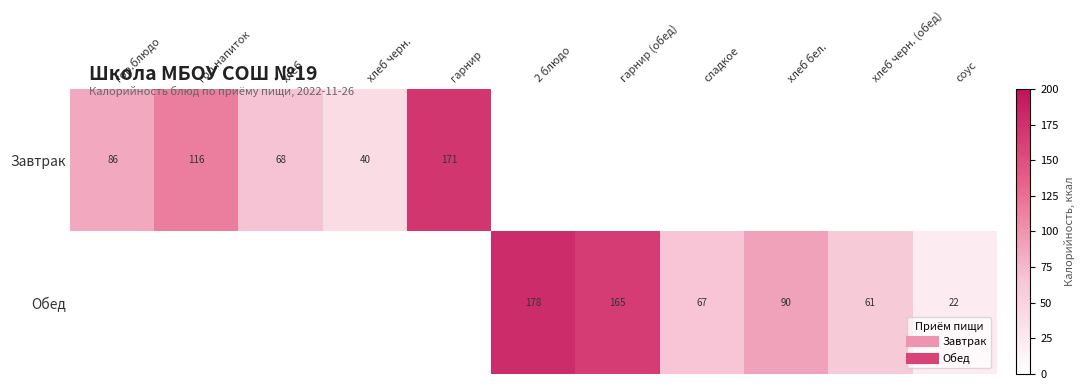

Rank the series by their average value, from lowest to highest.

Завтрак, Обед